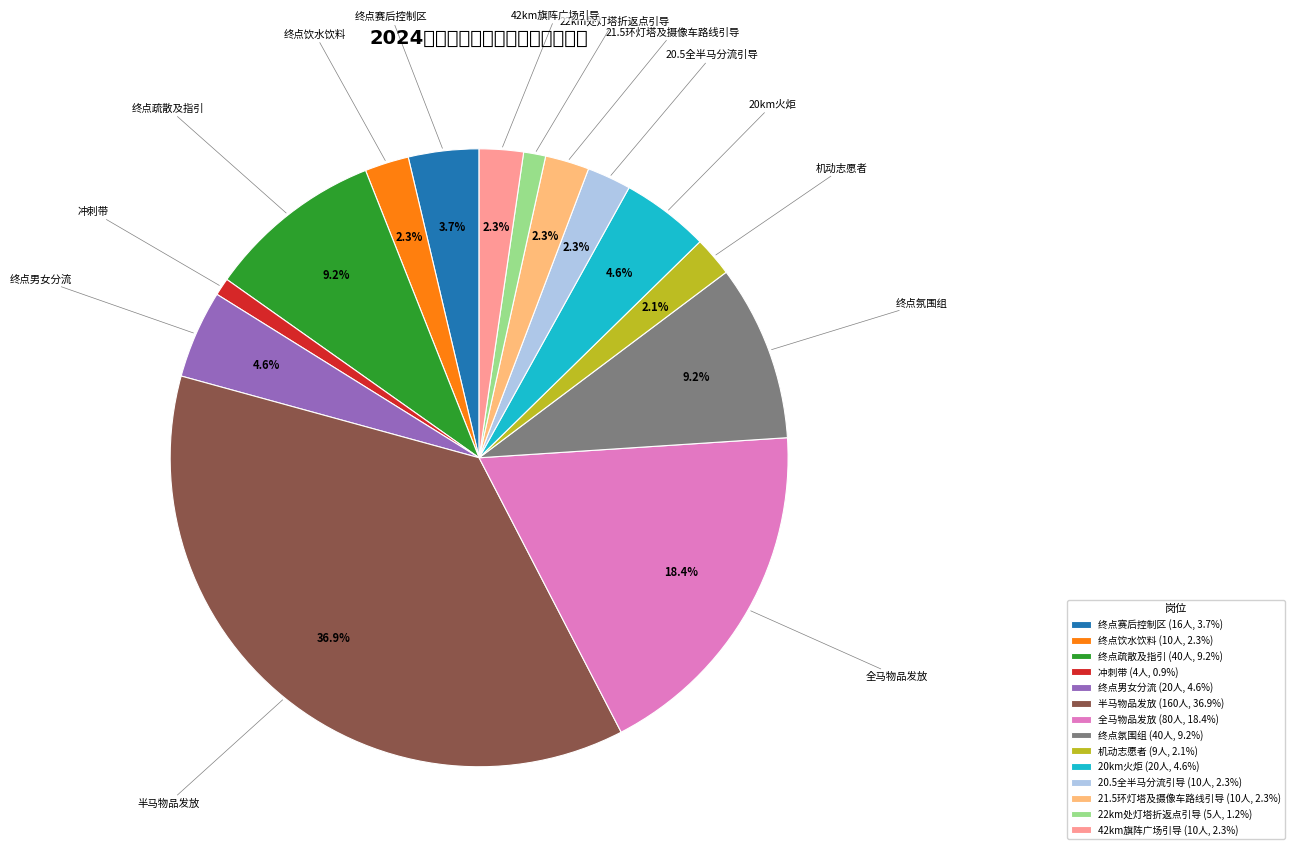

Is the sum of 21.5环灯塔及摄像车路线引导 and 终点疏散及指引 greater than half?

No